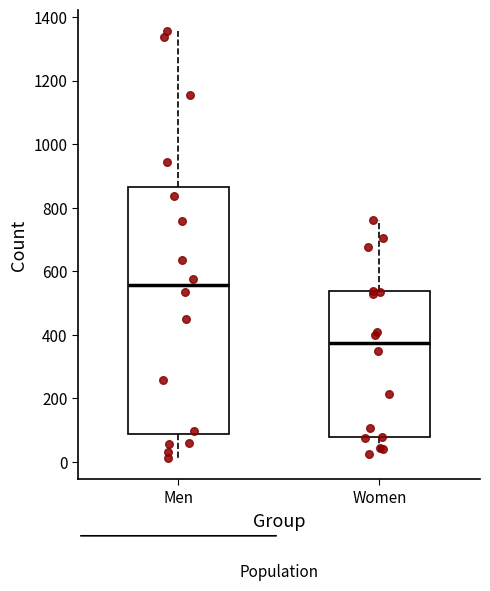

Where does the median line of the box for Men sit on the y-axis? The values are not printed on the chart, so give them approximately, as read against the axis.

560